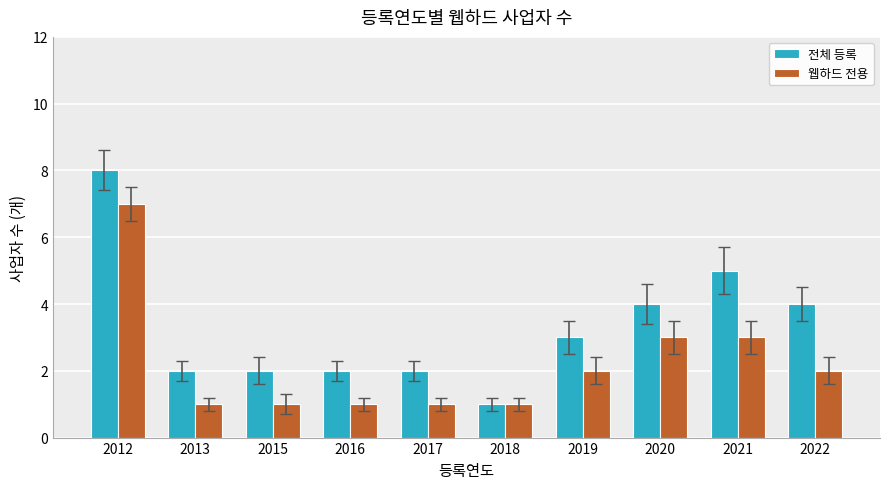

The 전체 등록 series shows 3 at 2016. True or false?

False